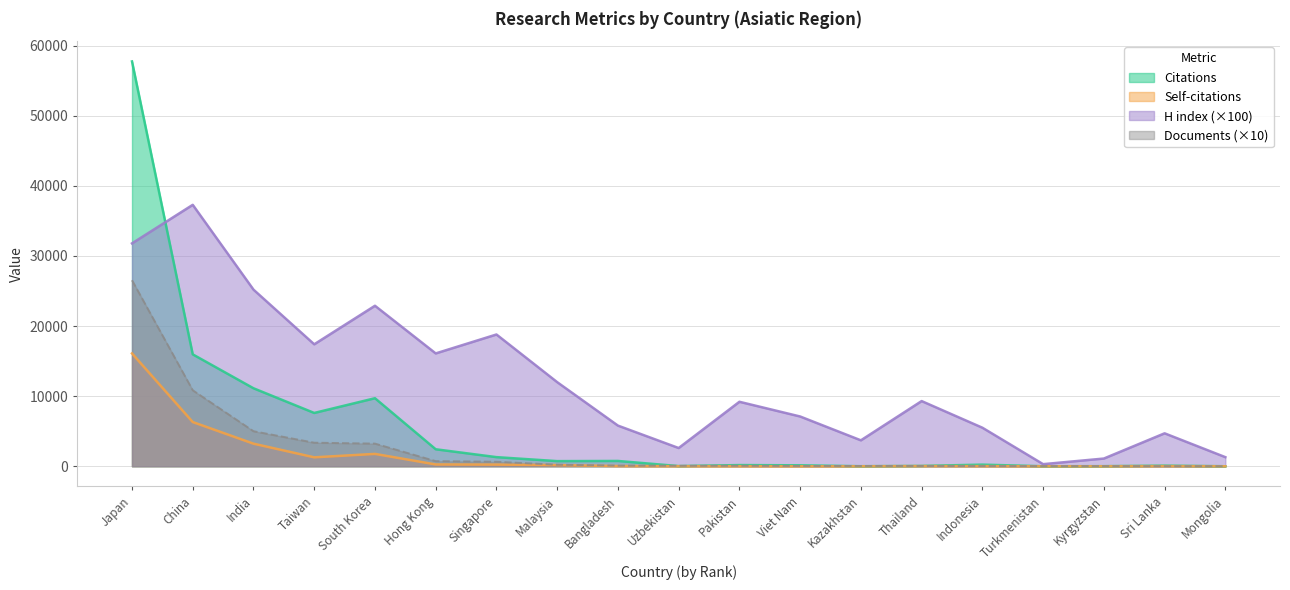

Is it true that Self-citations equals 34 at Sri Lanka?

False